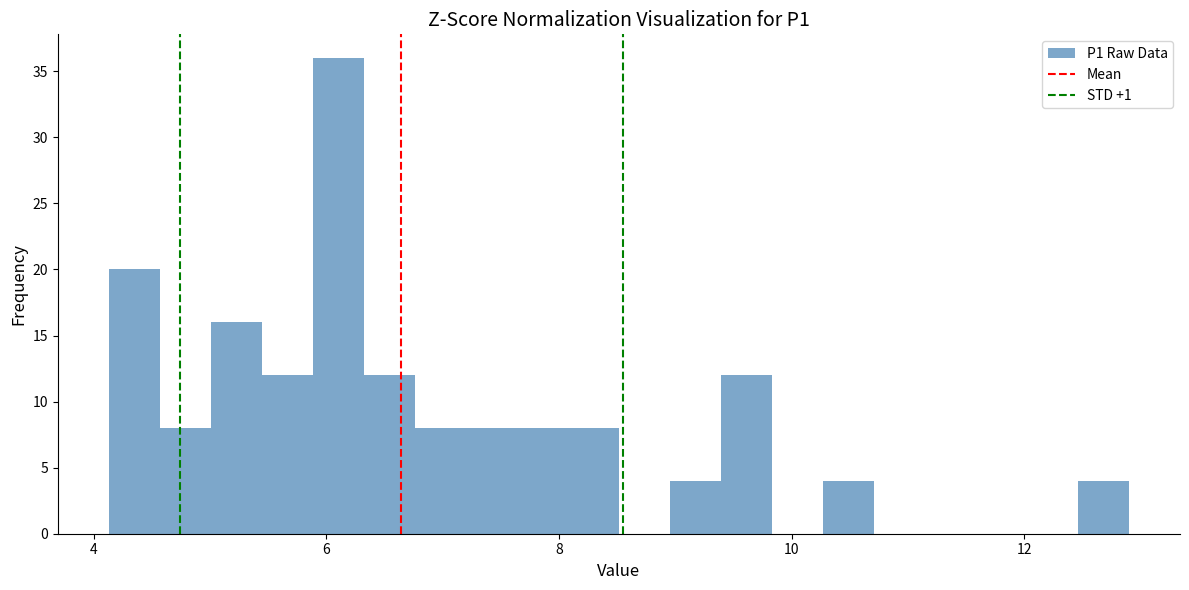

Read against the x-axis, roughly where is the centre of the tallest bar?

6.2